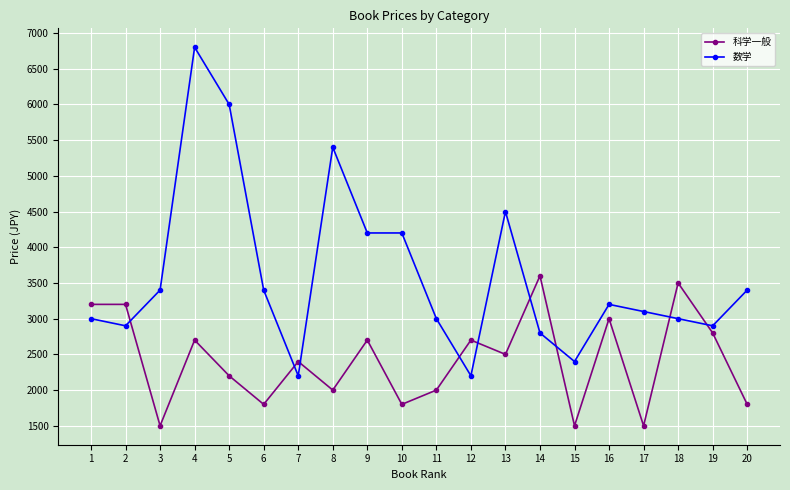

Reading left to right, transcribe all the data shown in this chart.

科学一般: 1=3200	2=3200	3=1500	4=2700	5=2200	6=1800	7=2400	8=2000	9=2700	10=1800	11=2000	12=2700	13=2500	14=3600	15=1500	16=3000	17=1500	18=3500	19=2800	20=1800
数学: 1=3000	2=2900	3=3400	4=6800	5=6000	6=3400	7=2200	8=5400	9=4200	10=4200	11=3000	12=2200	13=4500	14=2800	15=2400	16=3200	17=3100	18=3000	19=2900	20=3400